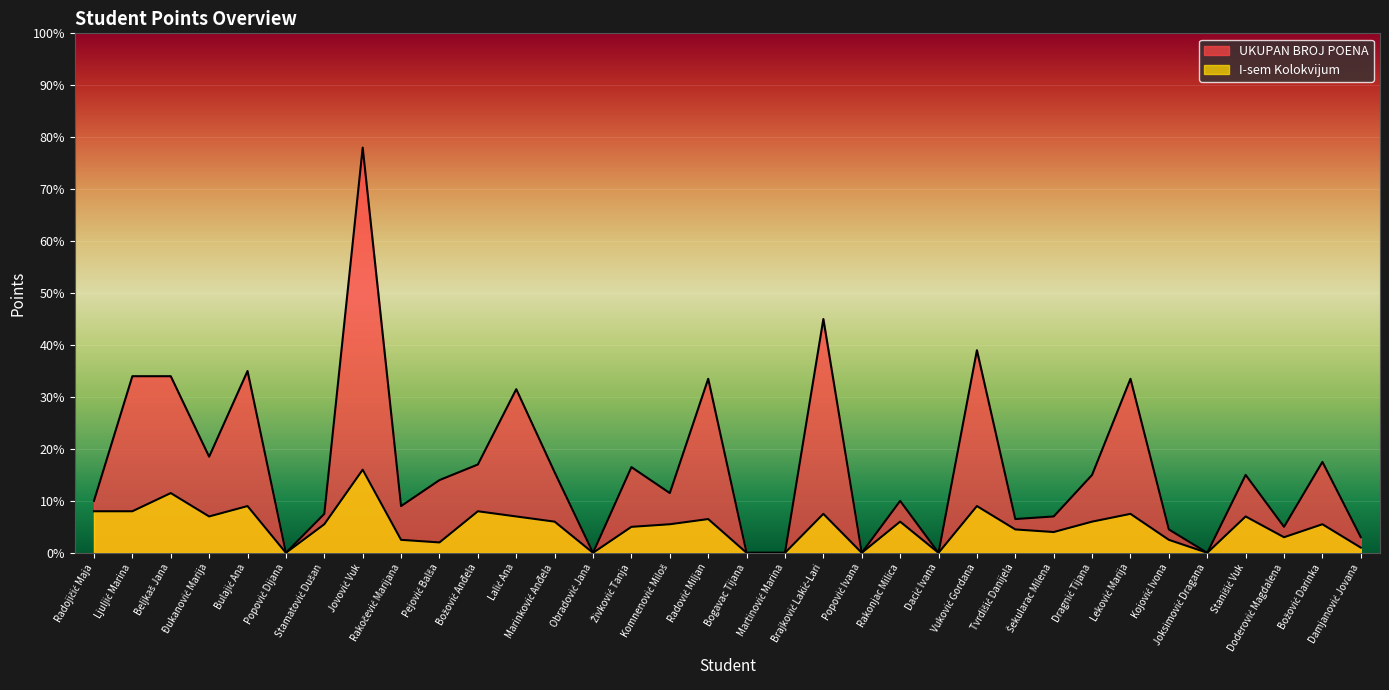

True or false: I-sem Kolokvijum and UKUPAN BROJ POENA cross at least once.

False